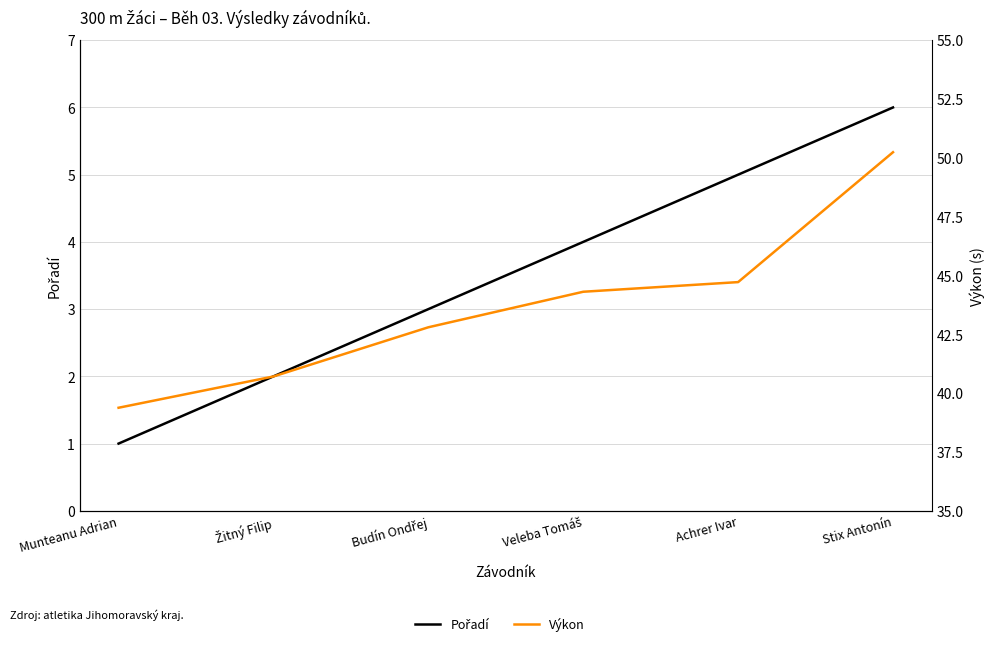

How many data points does each series have?

6